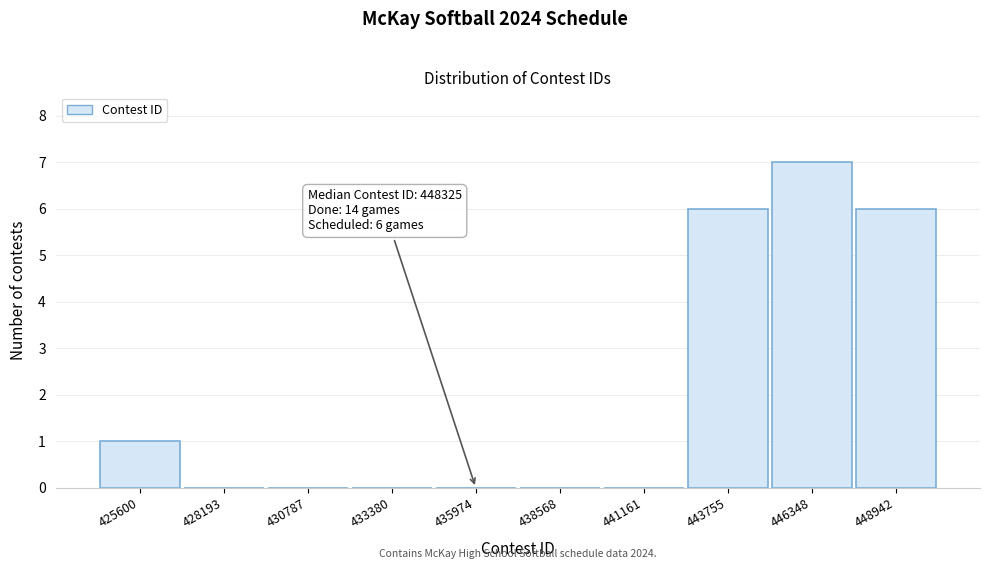

Reading right to left, list all the values displayed in this chart.

448942=6	446348=7	443755=6	441161=0	438568=0	435974=0	433380=0	430787=0	428193=0	425600=1